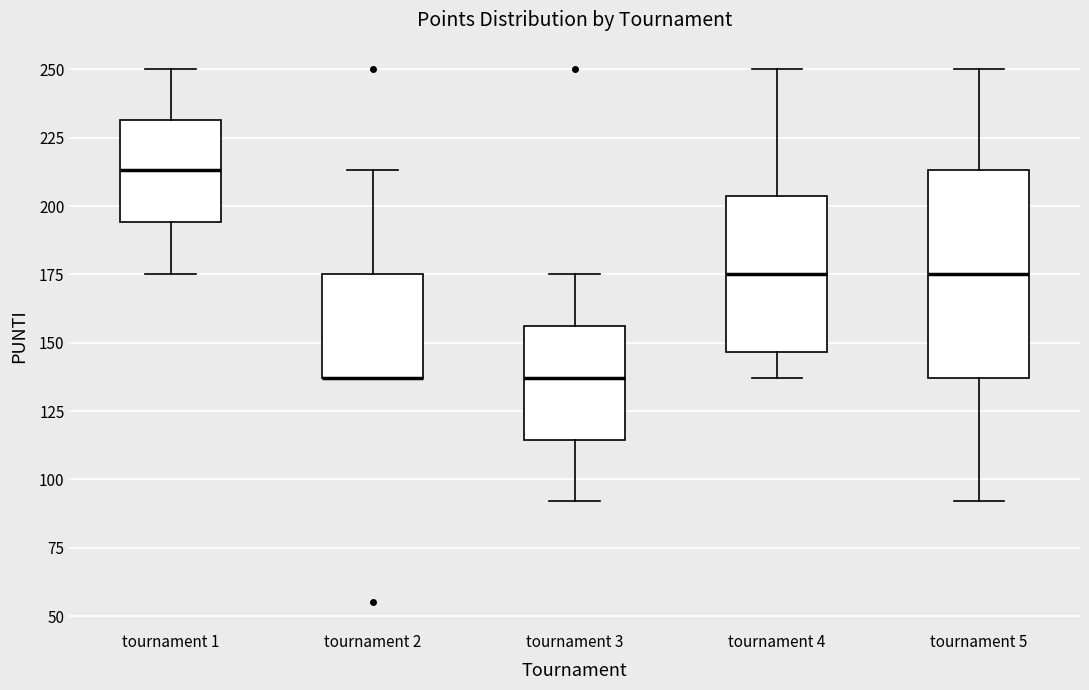

Reading left to right, read every box against the y-axis: the position of its median line, the range the box covers, and the ends of its whiskers. The values are not printed on the chart, so give them approximately, as read against the axis.

tournament 1: median 215, box 195 to 230, whiskers 175 to 250
tournament 2: median 135 (drawn on the box's lower edge), box 135 to 175, whiskers 135 to 215
tournament 3: median 135, box 115 to 155, whiskers 90 to 175
tournament 4: median 175, box 145 to 205, whiskers 135 to 250
tournament 5: median 175, box 135 to 215, whiskers 90 to 250